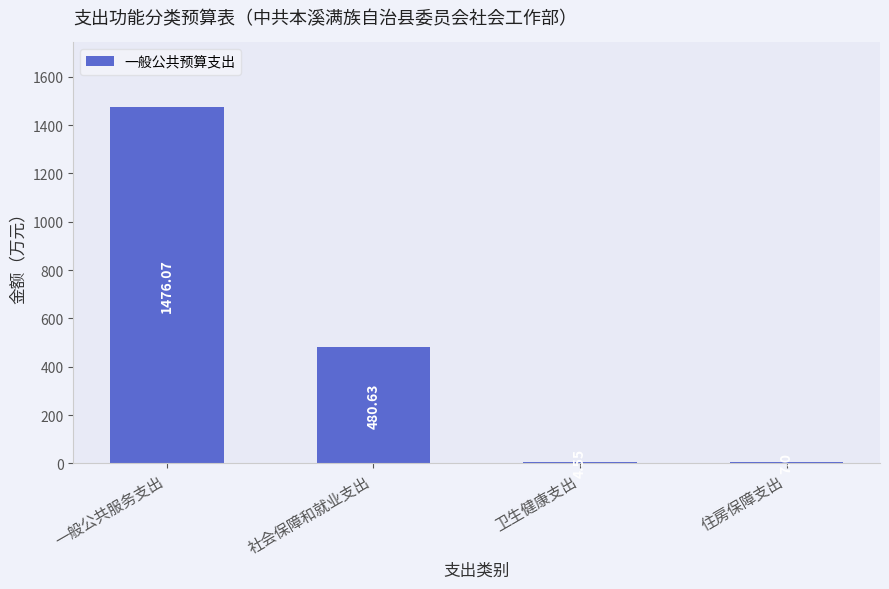

What is the maximum value shown in the chart?

1476.1